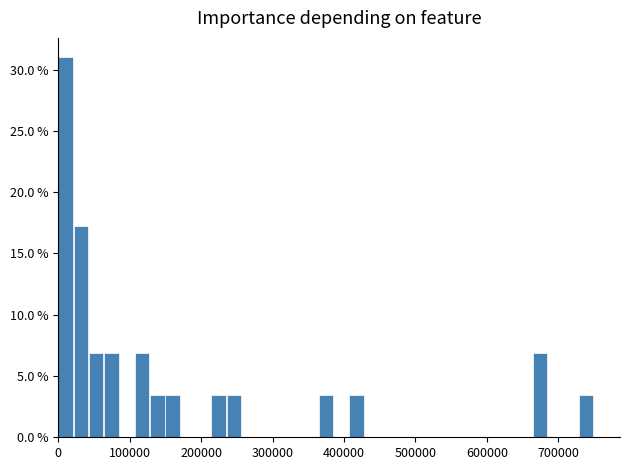

Read against the x-axis, roughly where is the centre of the tallest bar?

10000